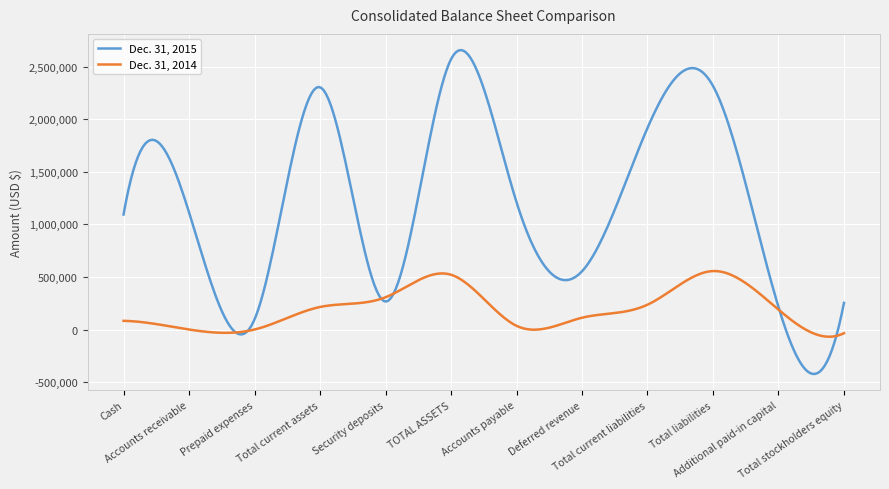

Which series has the widest spread of values?

Dec. 31, 2015